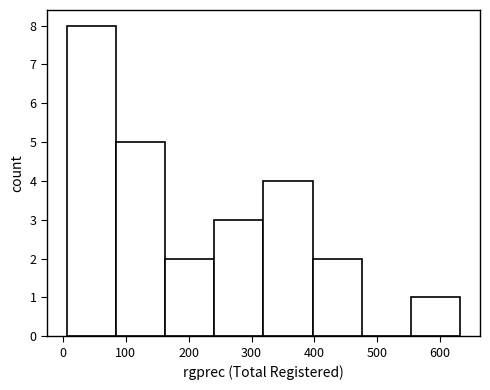

Reading left to right, list every bar in this chart as the range it spans on the x-axis followed by its height. Neither the bar edges nor the heights are printed on the chart, so give them approximately, as read against the axes.

10 to 80: 8
80 to 160: 5
160 to 240: 2
240 to 320: 3
320 to 400: 4
400 to 480: 2
480 to 550: 0
550 to 630: 1